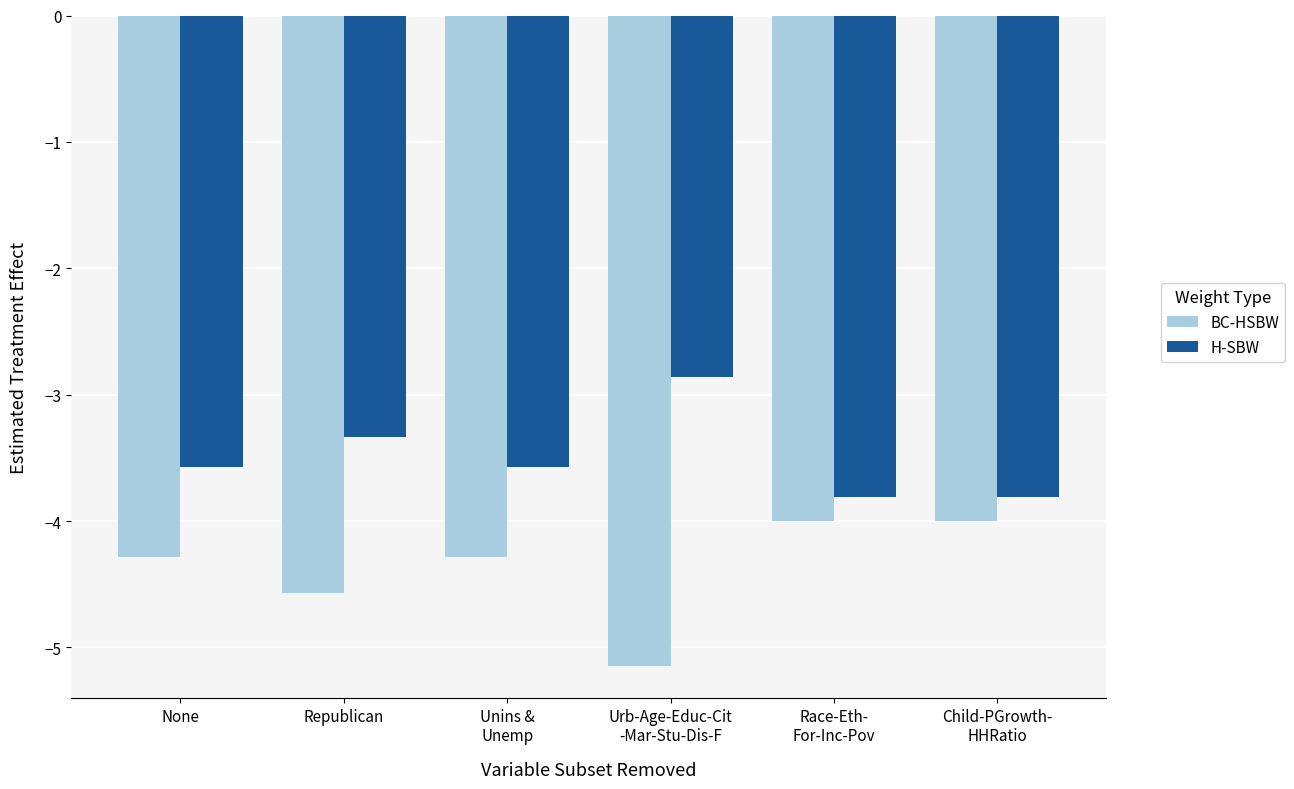

What is the difference between the maximum and minimum values in the BC-HSBW series?

1.1